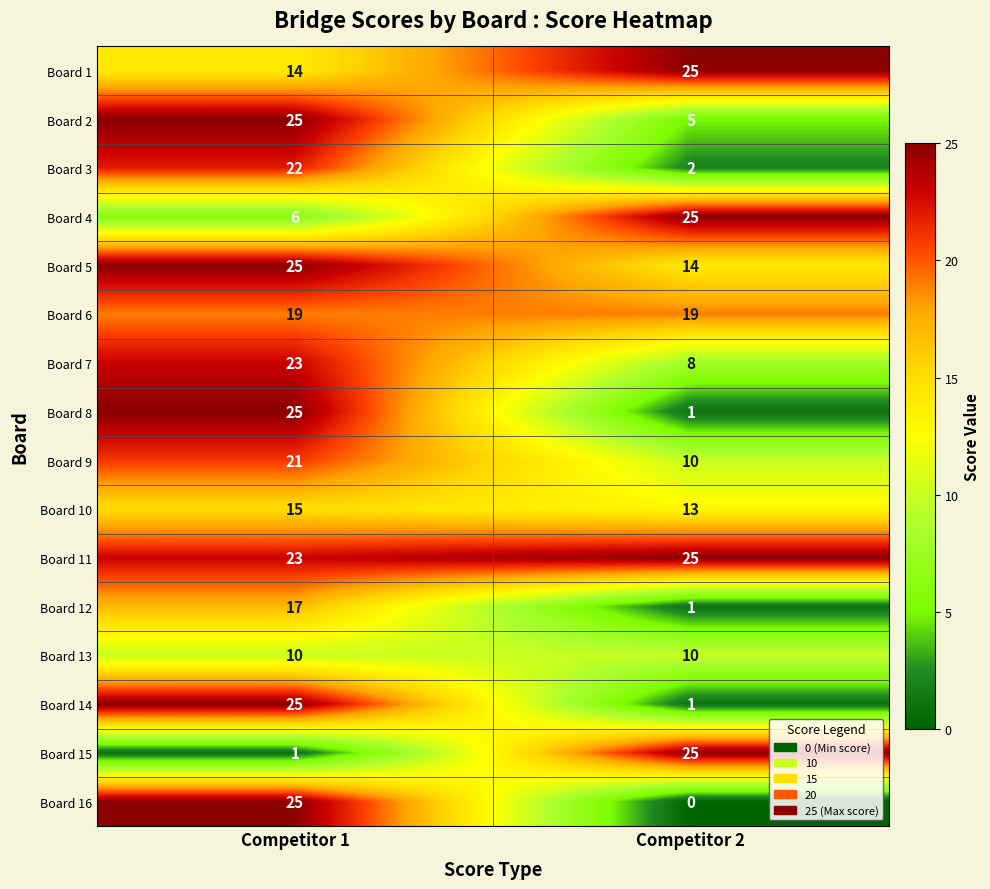

Which category has the lowest value across all series?

Competitor 2